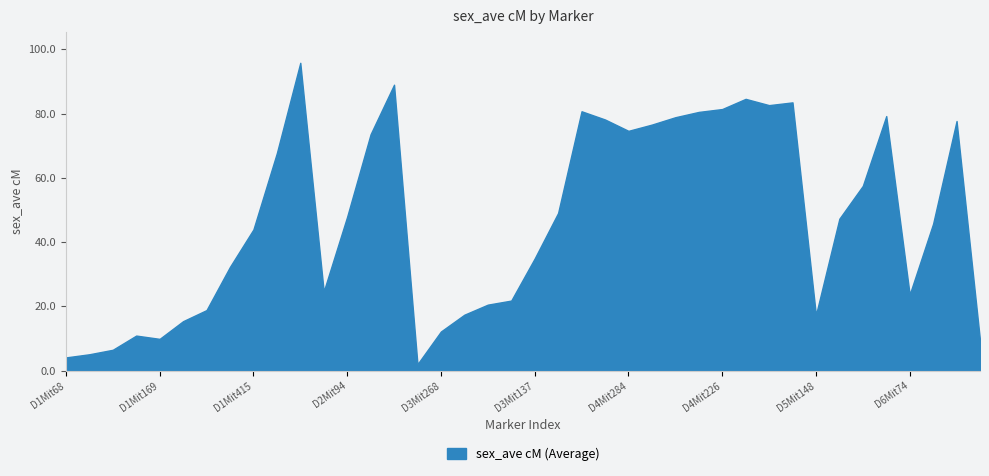

Is this an area chart (filled region under the line)?

Yes